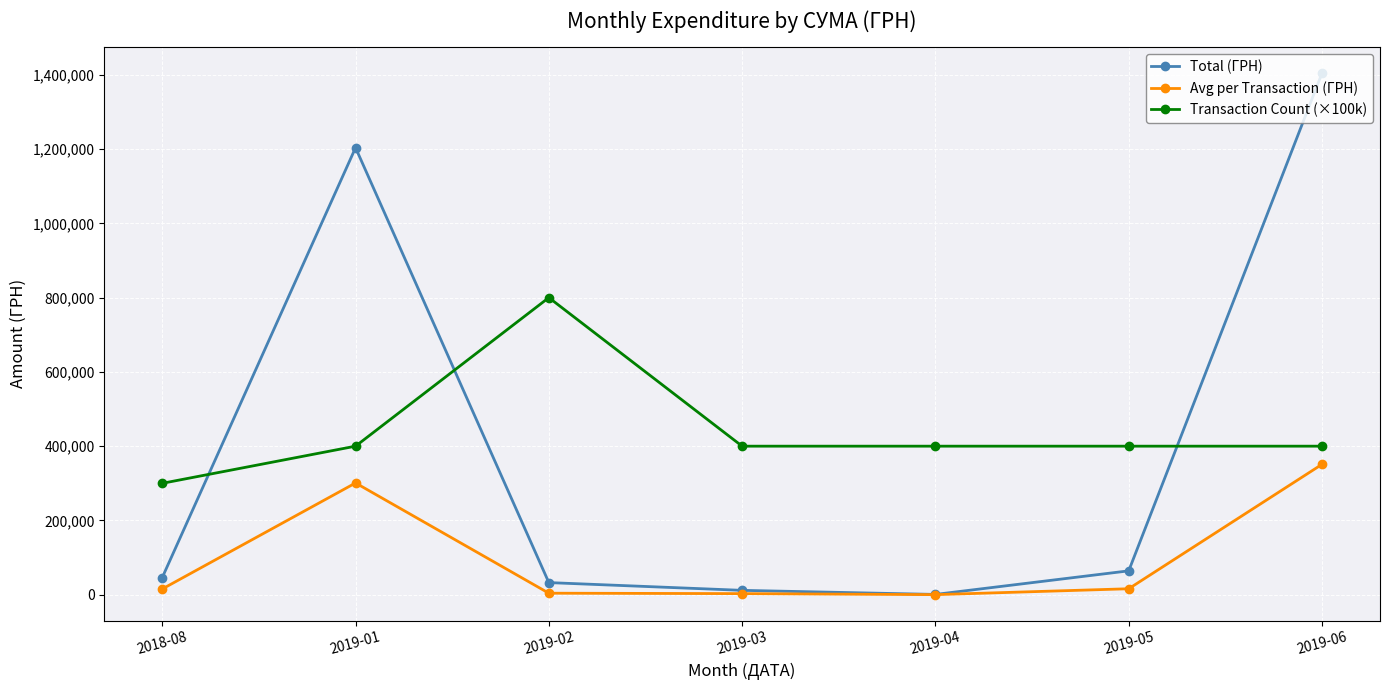

Where is Avg per Transaction (ГРН) nearest to the value 175653?

2019-01